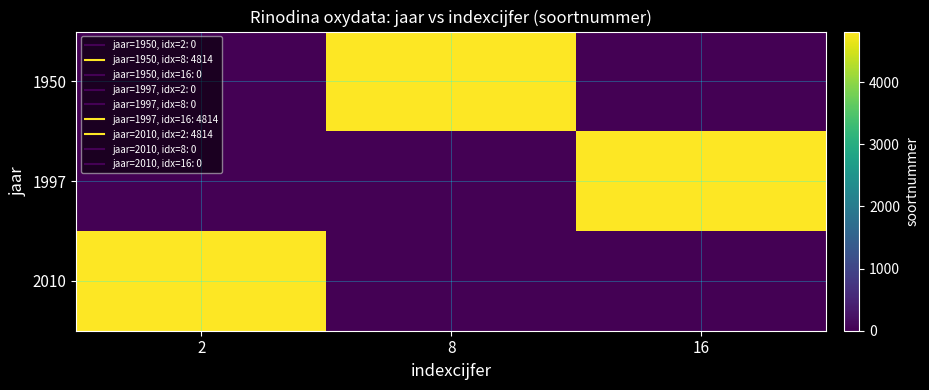

At which category is the sum across all series the highest?

2